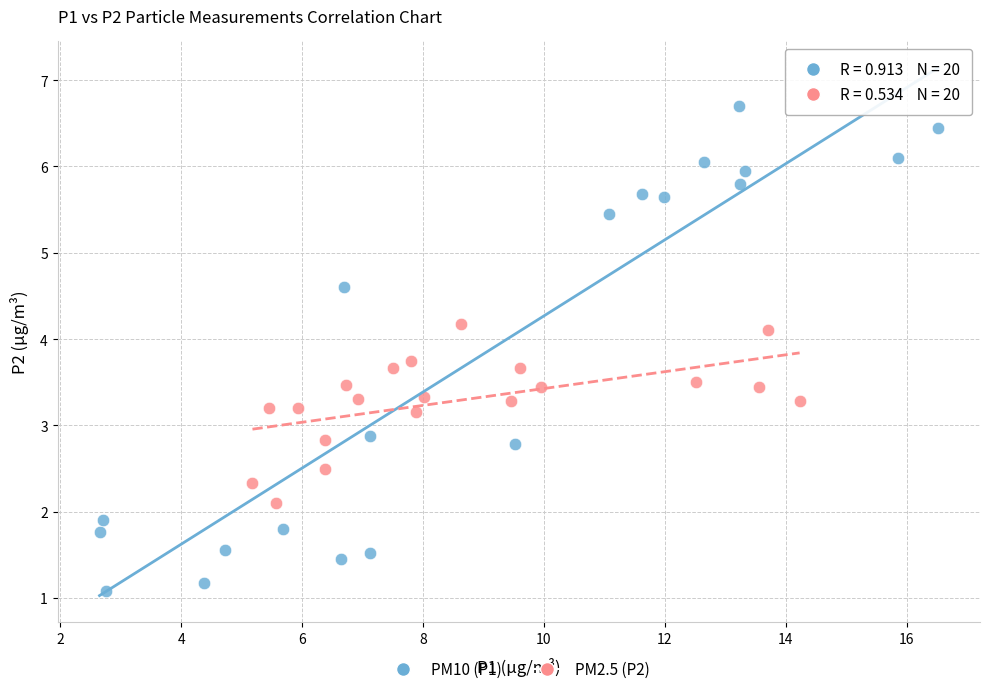

Which series has the widest spread of Y values?

PM10 (P1)